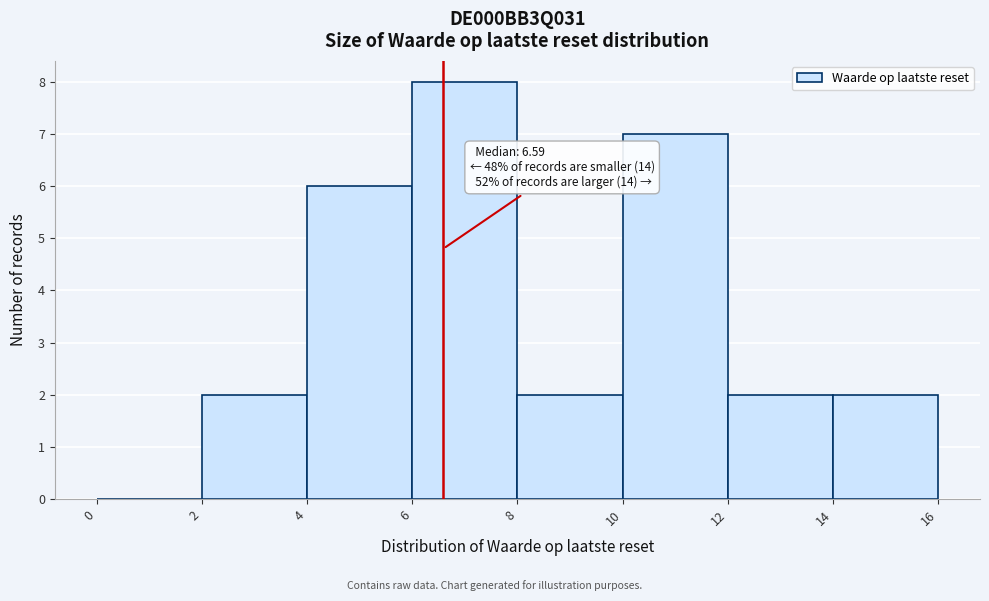

Over which range of the x-axis is the bar tallest?

6 to 8